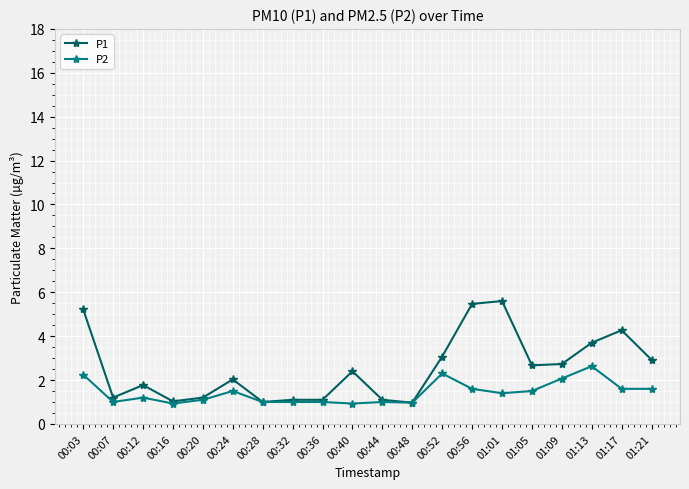

True or false: P1 has more than 0 interior local peaks.

True